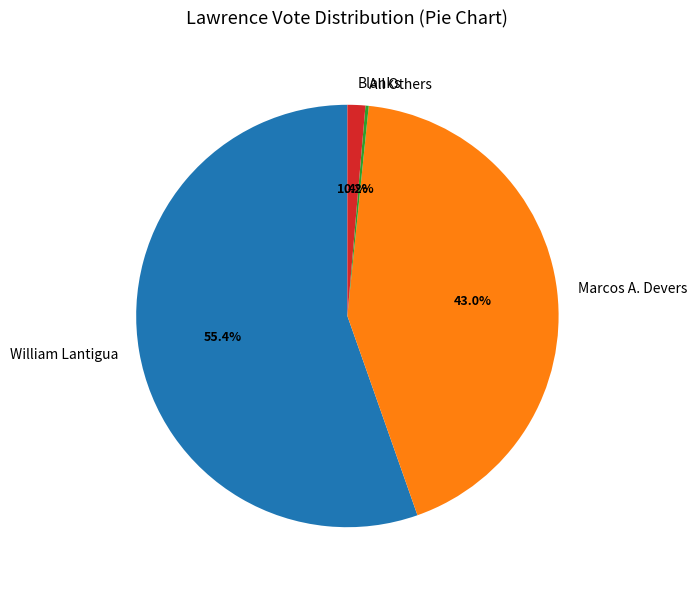

Is there a majority slice in this chart?

Yes